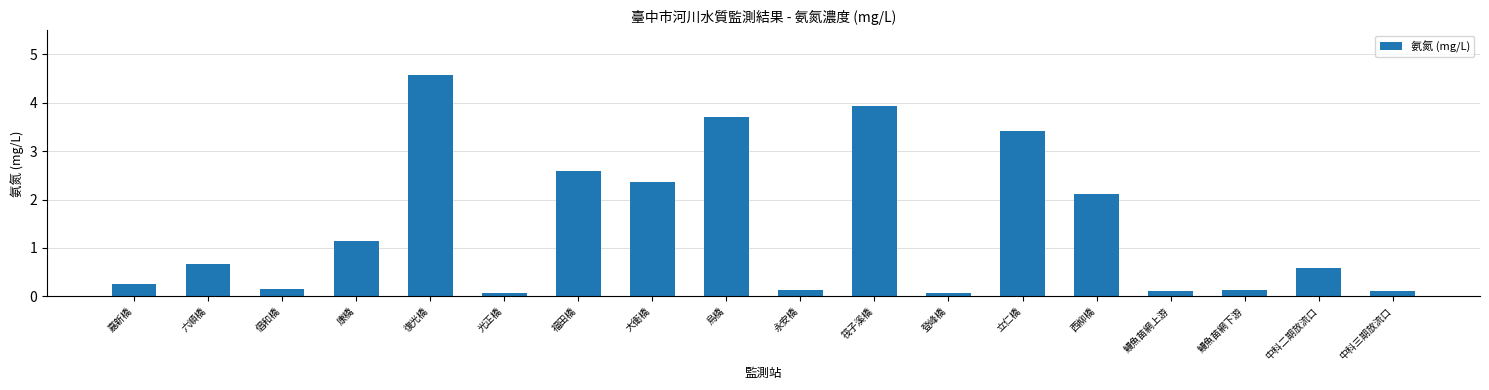

What position from the left is 立仁橋?

13